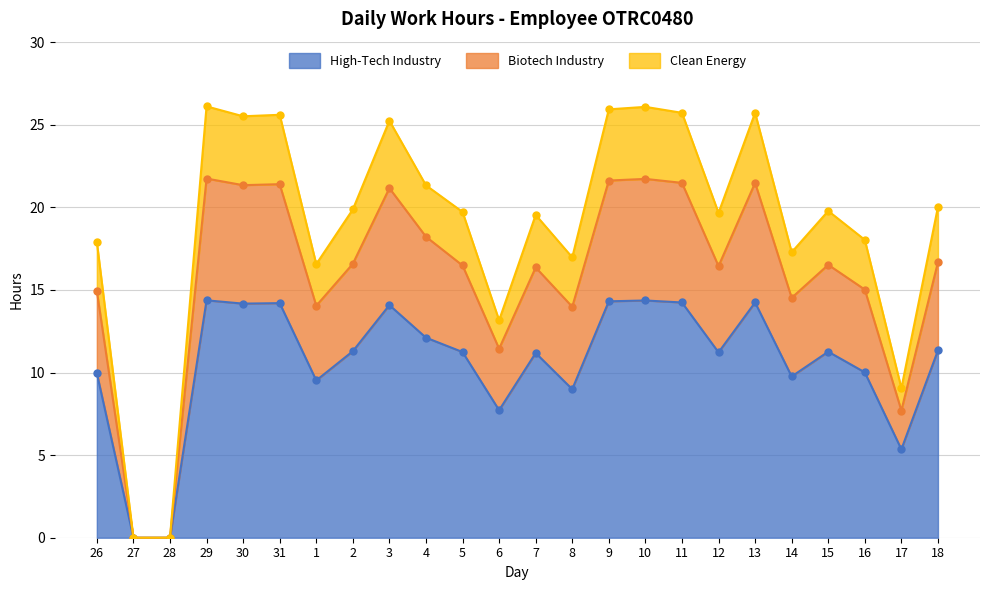

The High-Tech Industry series shows 13.5 at 26. True or false?

False